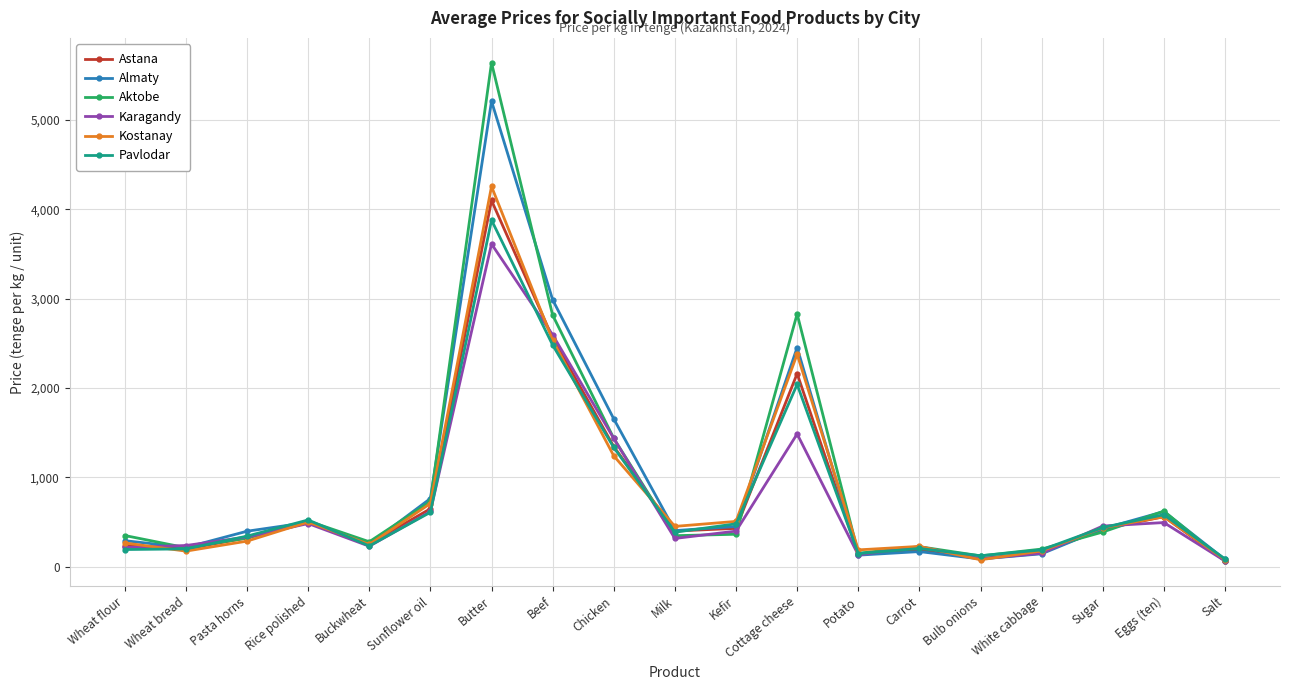

Does the chart have visible grid lines?

Yes